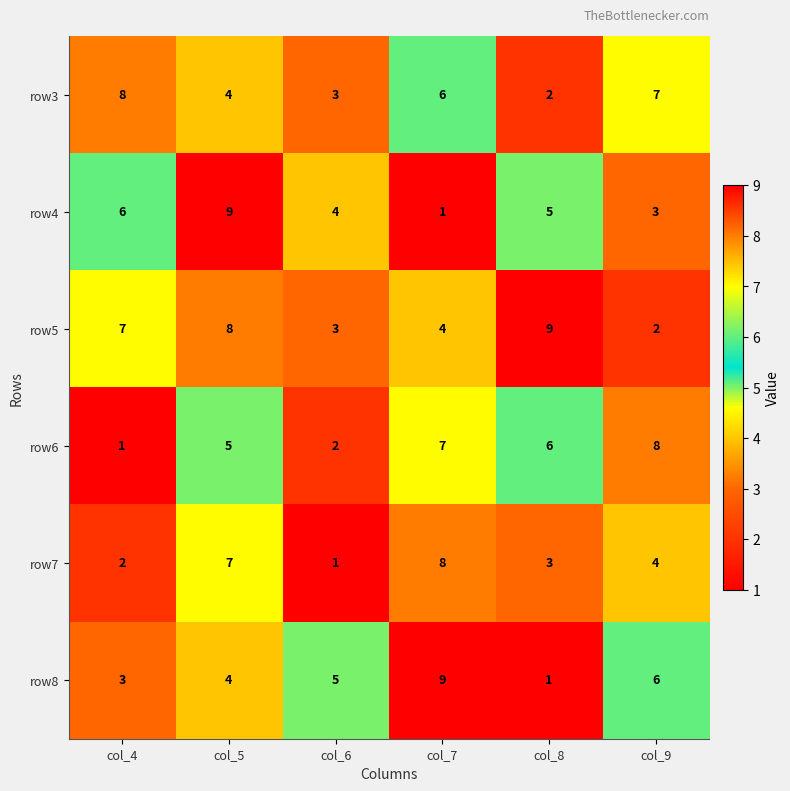

Which series has the largest total across all categories?

row5